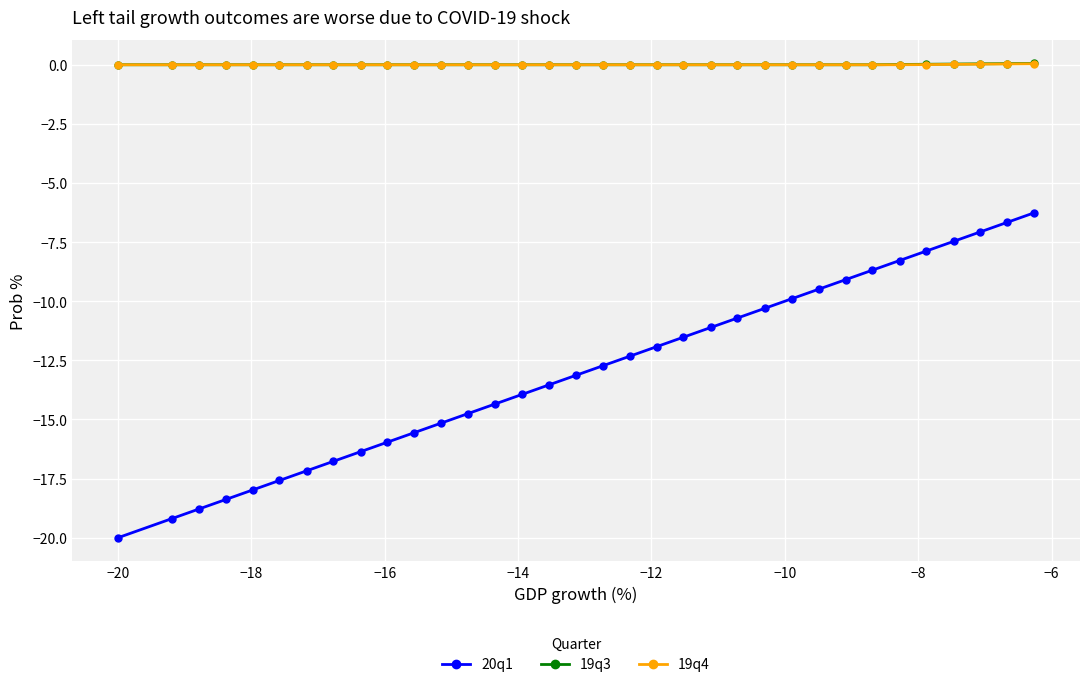

True or false: 19q3 and 20q1 intersect in this chart.

False